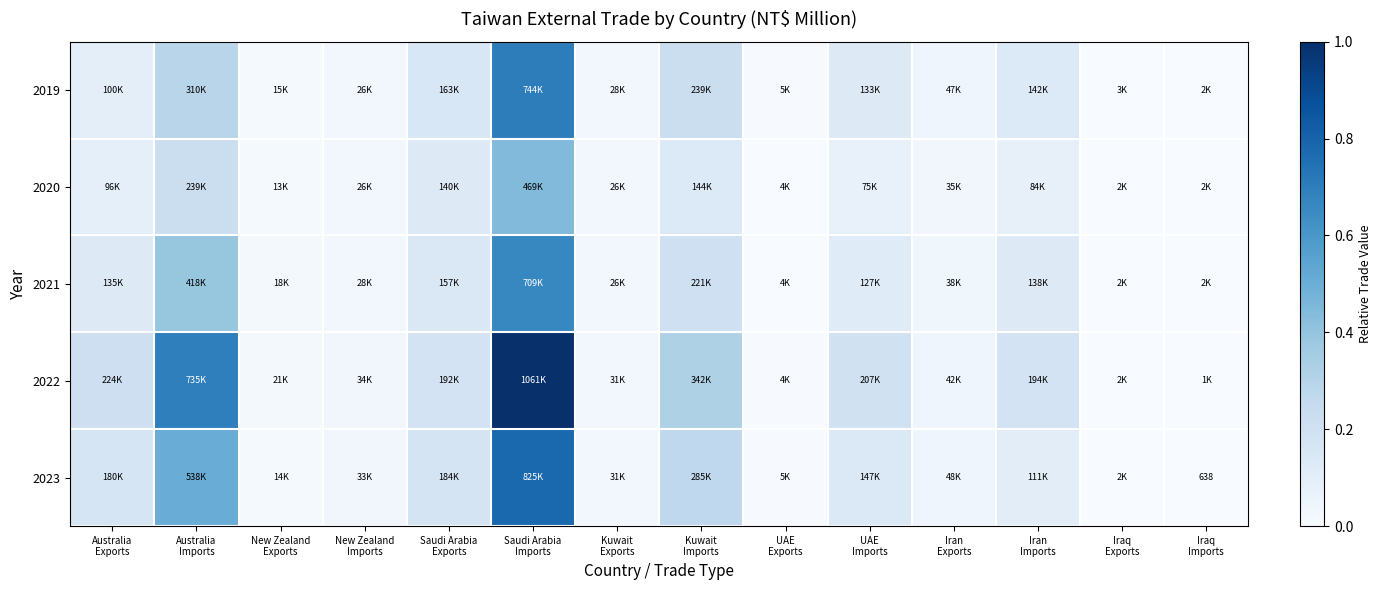

At how many categories does at least one series exceed 0?

14